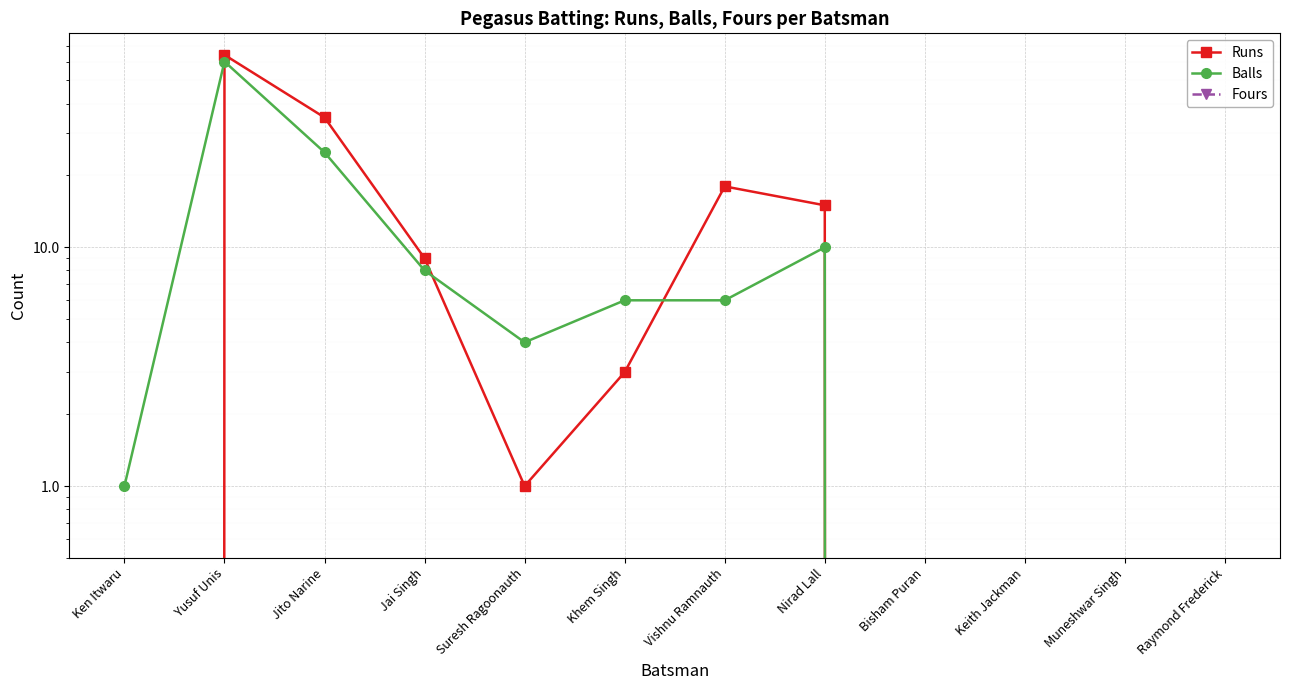

The value of Balls at Suresh Ragoonauth is 4. True or false?

True